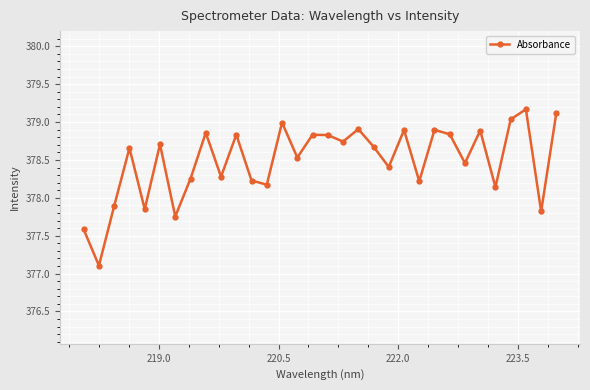

What is the minimum value shown in the chart?

377.1